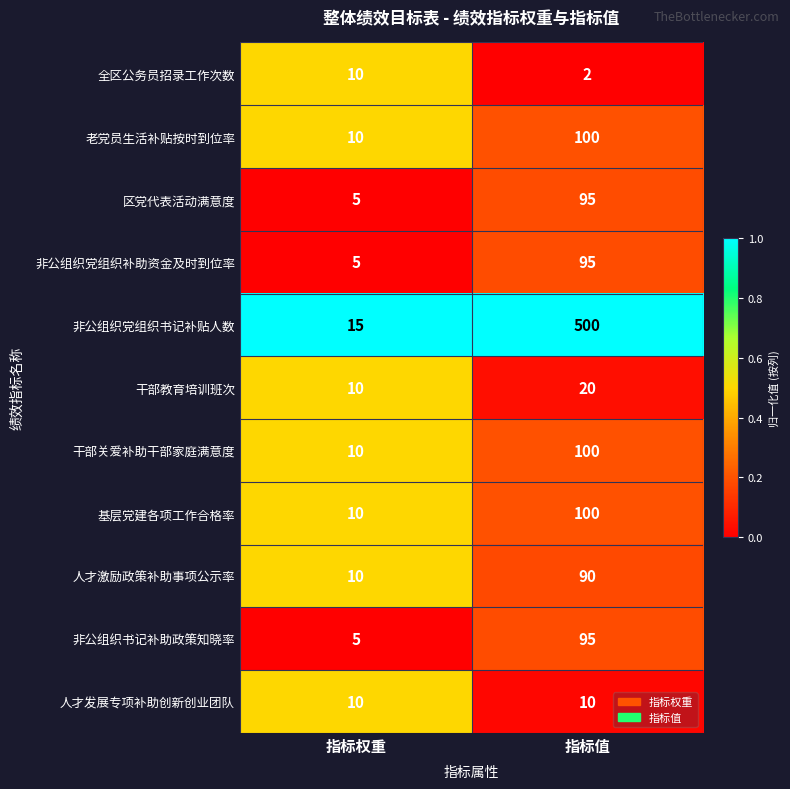

What is the total value across all series at 指标值?

1207